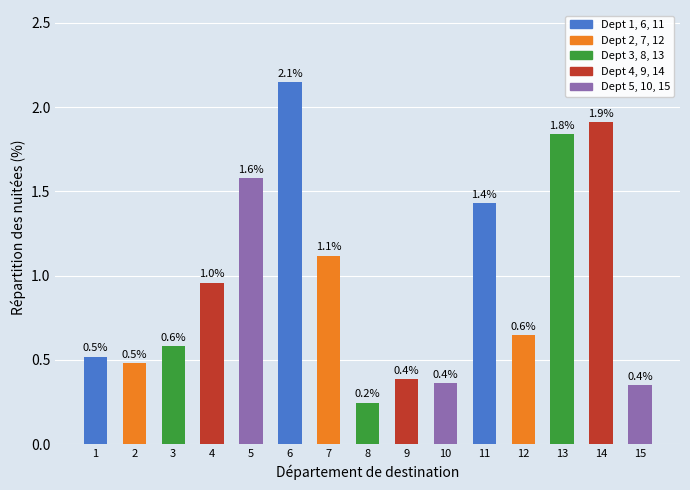

The value at 1 is 0.9. True or false?

False